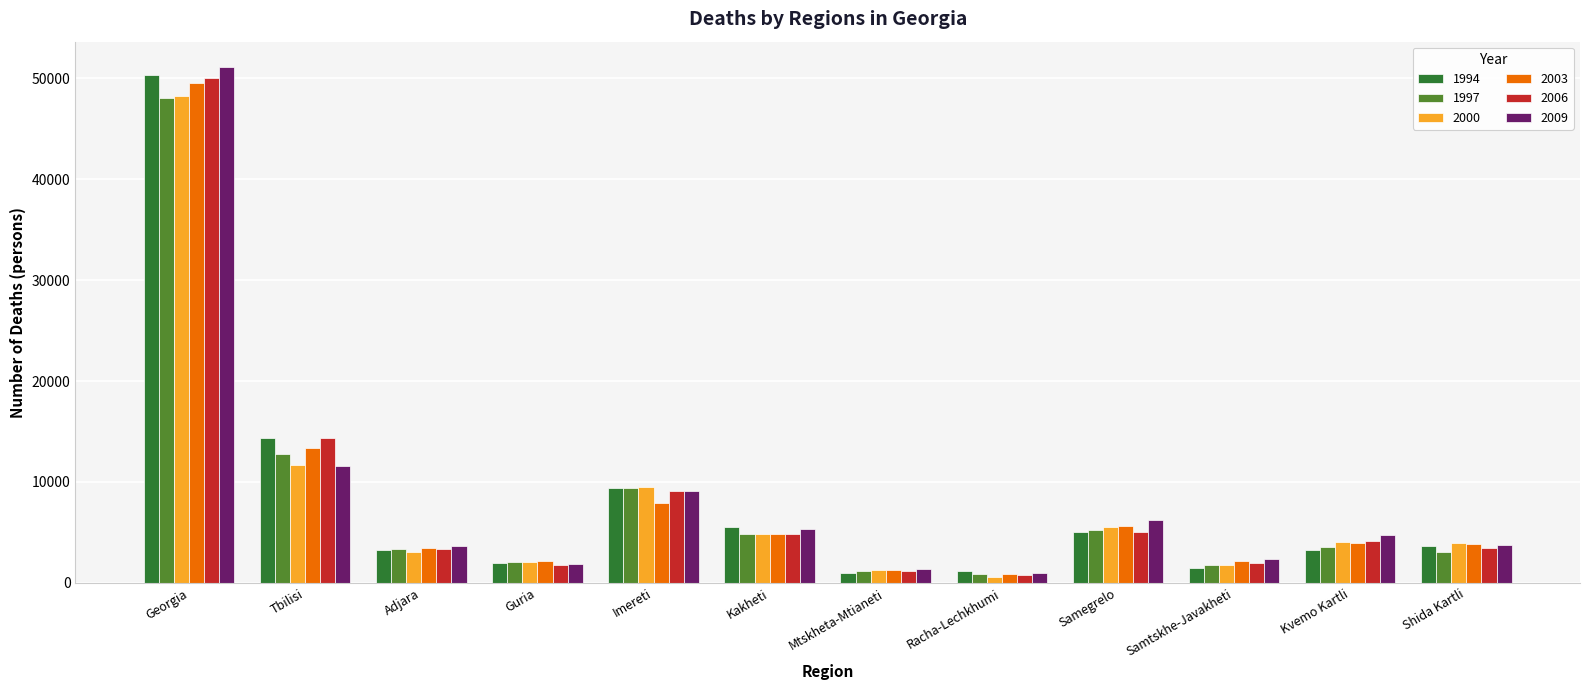

At which category is the sum across all series the highest?

Georgia